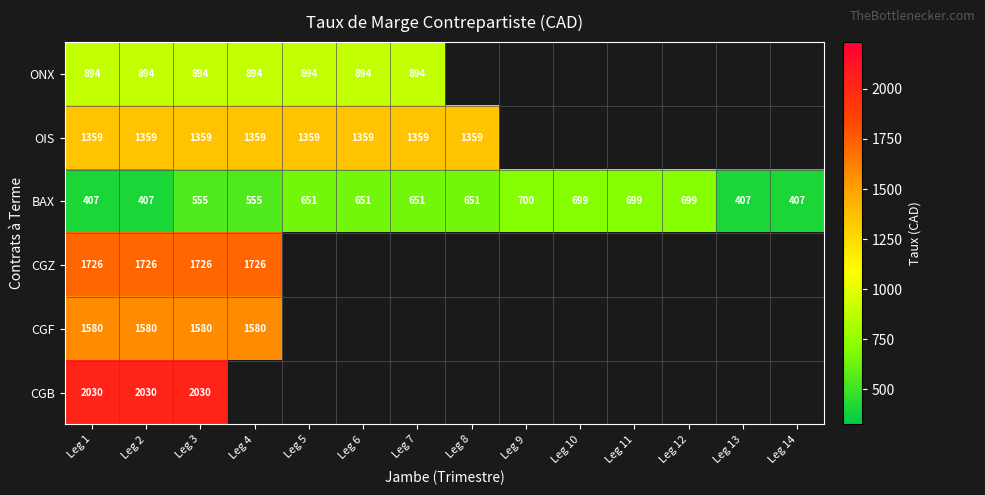

Is it true that BAX equals 1114.8 at Leg 8?

False